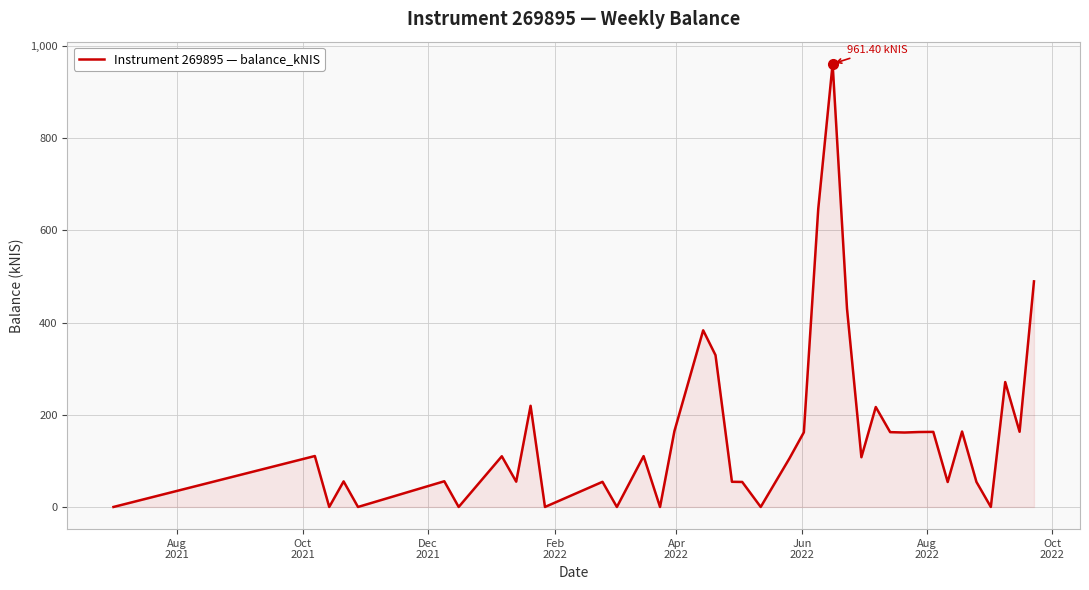

What is the difference between the maximum and minimum values?

961.4